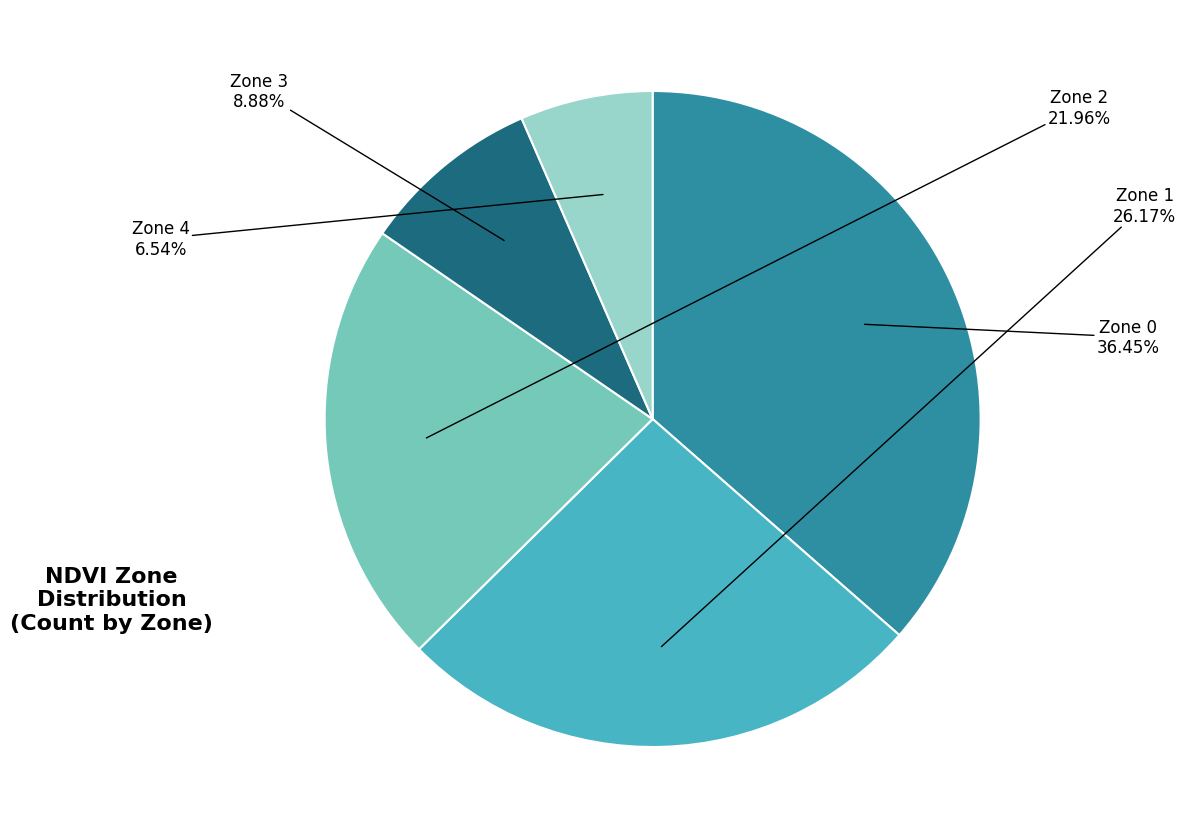

Which category has the smallest portion of the pie?

Zone 4